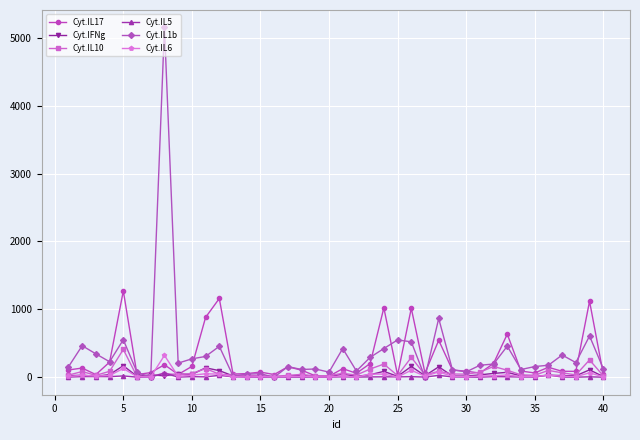

True or false: Cyt.IL5 has more than 2 points higher than both neighbors.

True